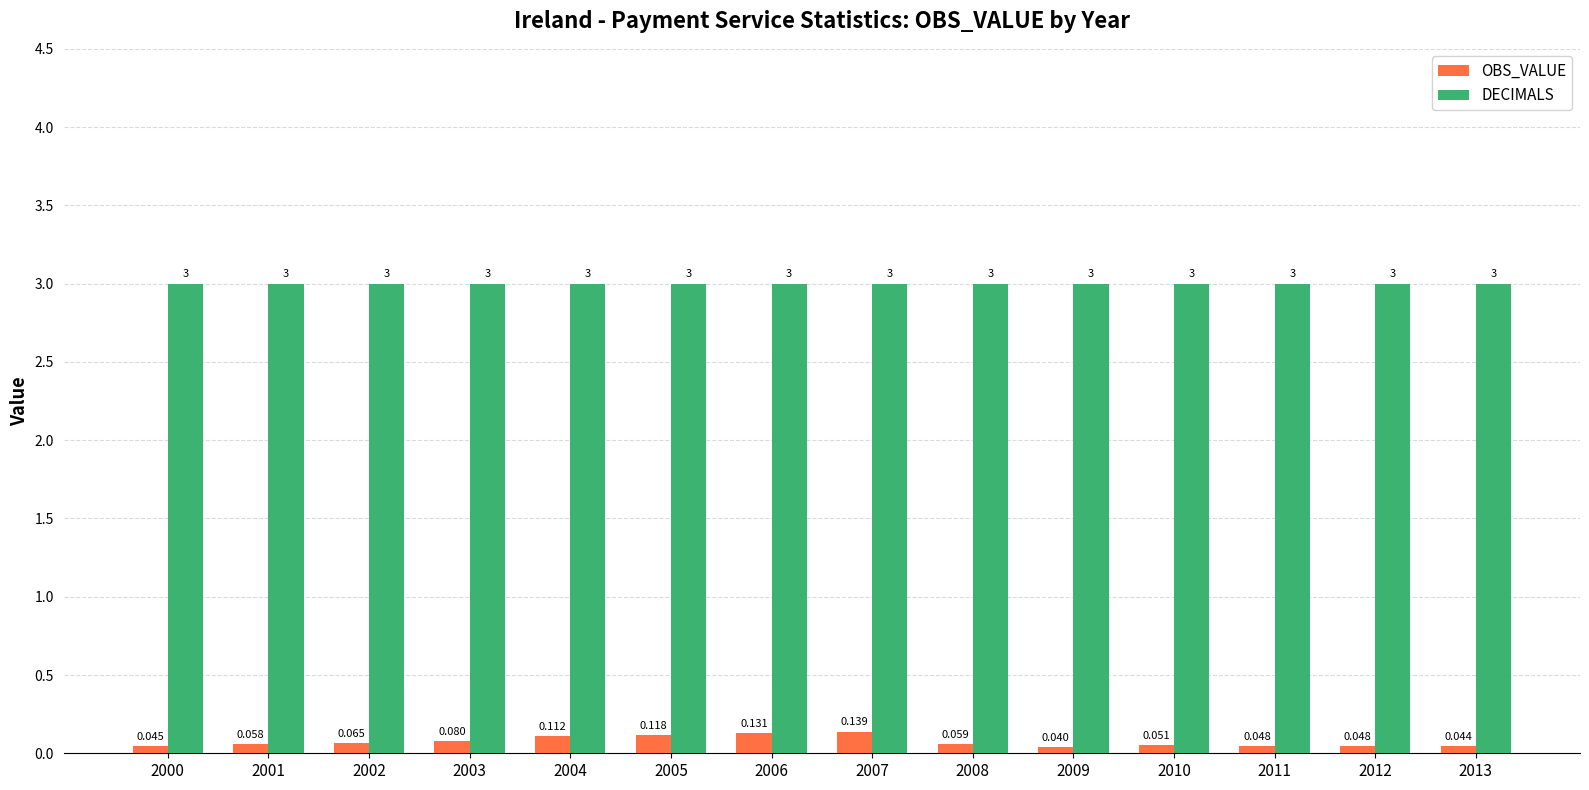

Which category has the lowest value in the OBS_VALUE series?

2009